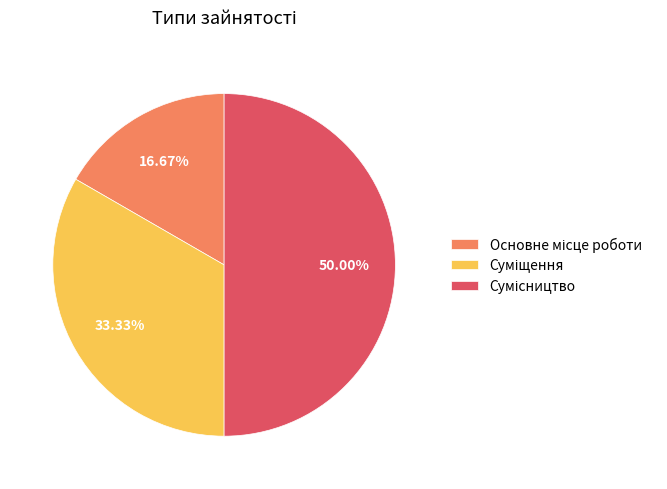

What is the largest slice in the pie chart?

Сумісництво